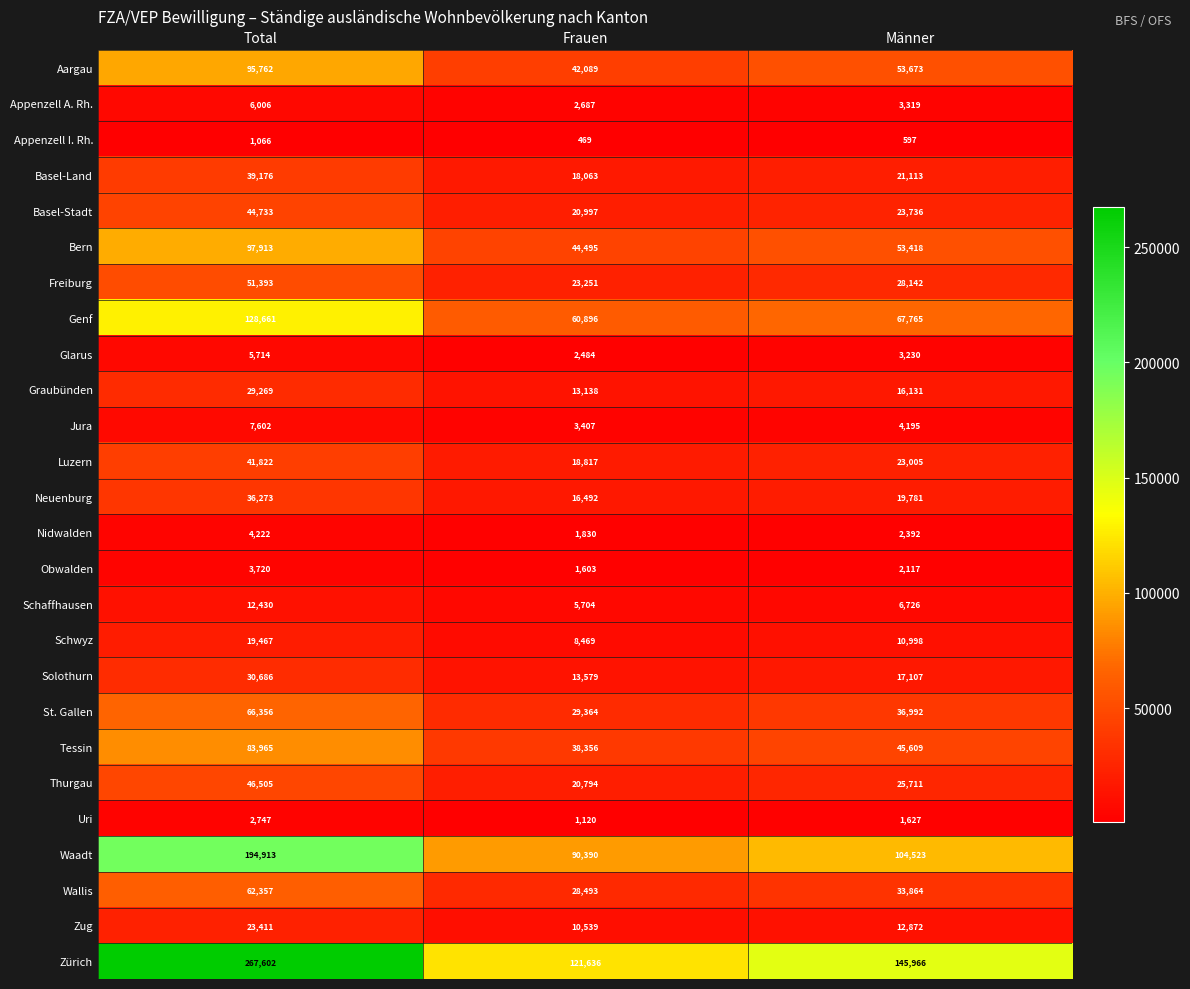

What is the average value of the Luzern series?

27881